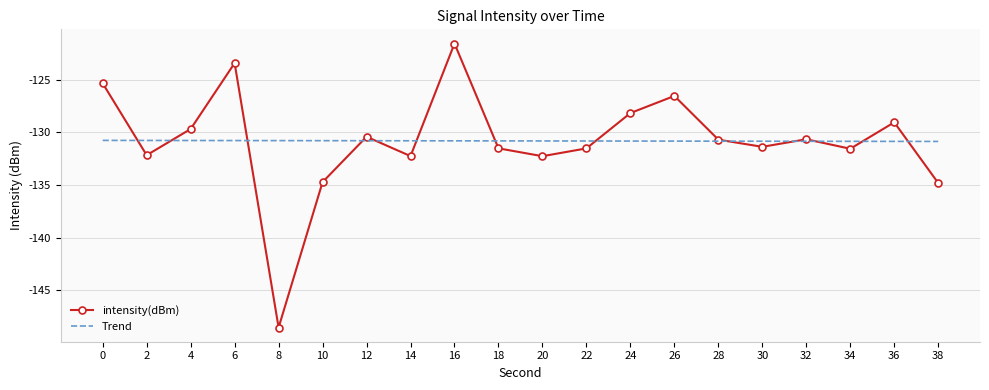

Which series changed the most between 8 and 10?

intensity(dBm)